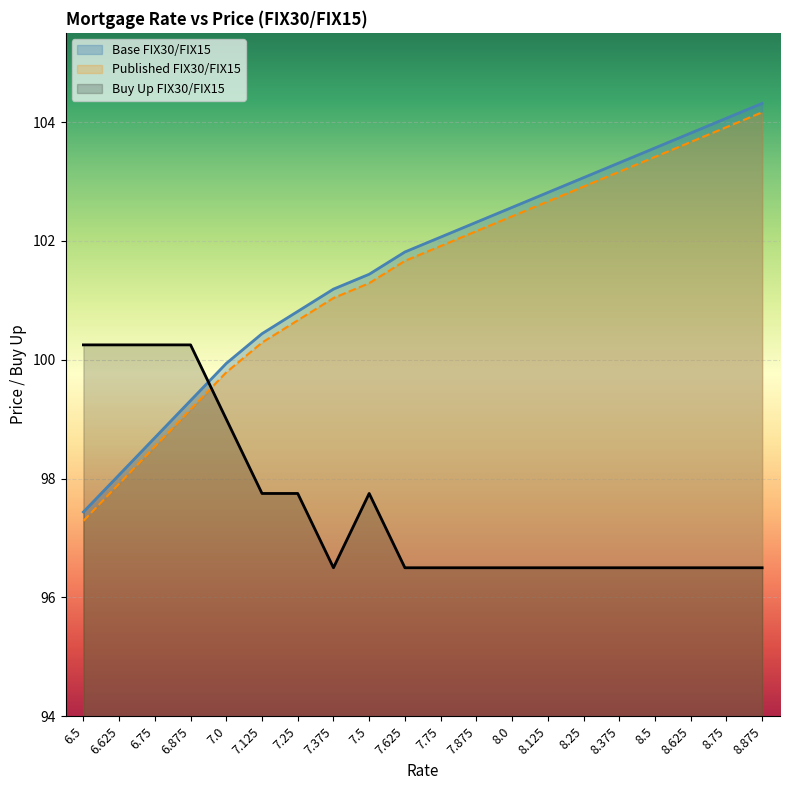

True or false: Buy Up FIX30/FIX15 and Published FIX30/FIX15 cross at least once.

True